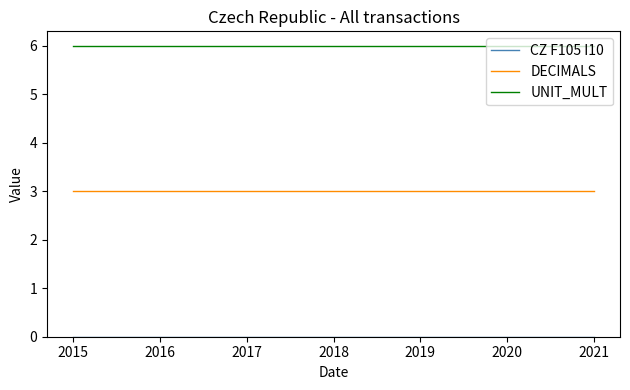

How many lines are shown in the chart?

3